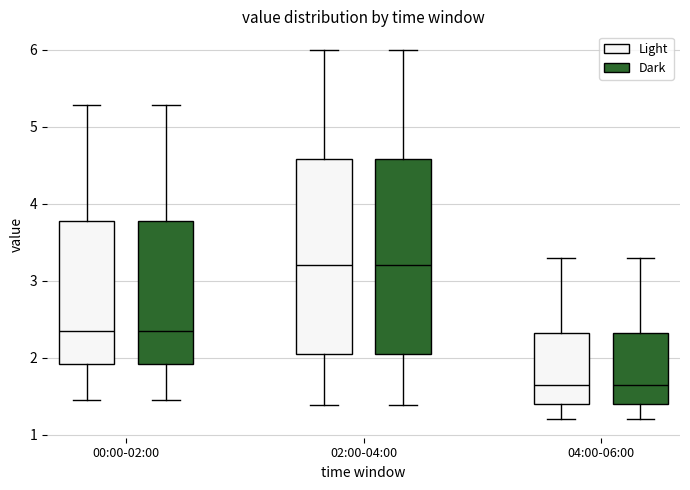

Reading left to right, transcribe this box plot: for each box, give where its median line is, the range the box spans, and where its two whiskers end, as read against the y-axis. The values are not printed on the chart, so give them approximately, as read against the axis.

00:00-02:00 (Light): median 2.4, box 1.9 to 3.8, whiskers 1.5 to 5.3
00:00-02:00 (Dark): median 2.4, box 1.9 to 3.8, whiskers 1.5 to 5.3
02:00-04:00 (Light): median 3.2, box 2.1 to 4.6, whiskers 1.4 to 6.0
02:00-04:00 (Dark): median 3.2, box 2.1 to 4.6, whiskers 1.4 to 6.0
04:00-06:00 (Light): median 1.7, box 1.4 to 2.3, whiskers 1.2 to 3.3
04:00-06:00 (Dark): median 1.7, box 1.4 to 2.3, whiskers 1.2 to 3.3